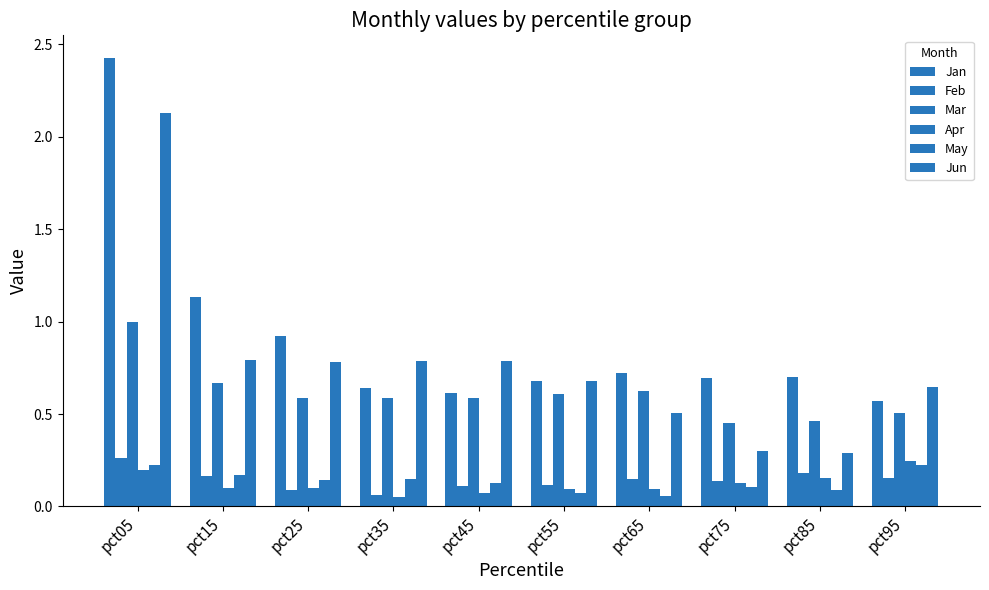

List the labels in order of May value, largest first.

pct05, pct95, pct15, pct35, pct25, pct45, pct75, pct85, pct55, pct65